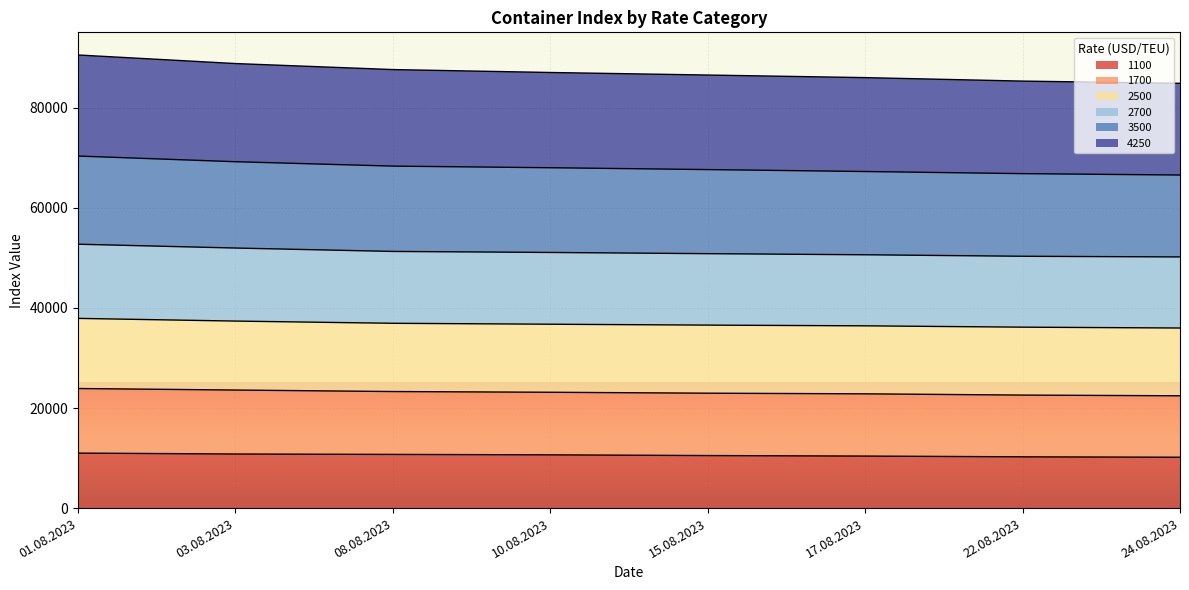

What is the highest value of the 1100 series?

10990